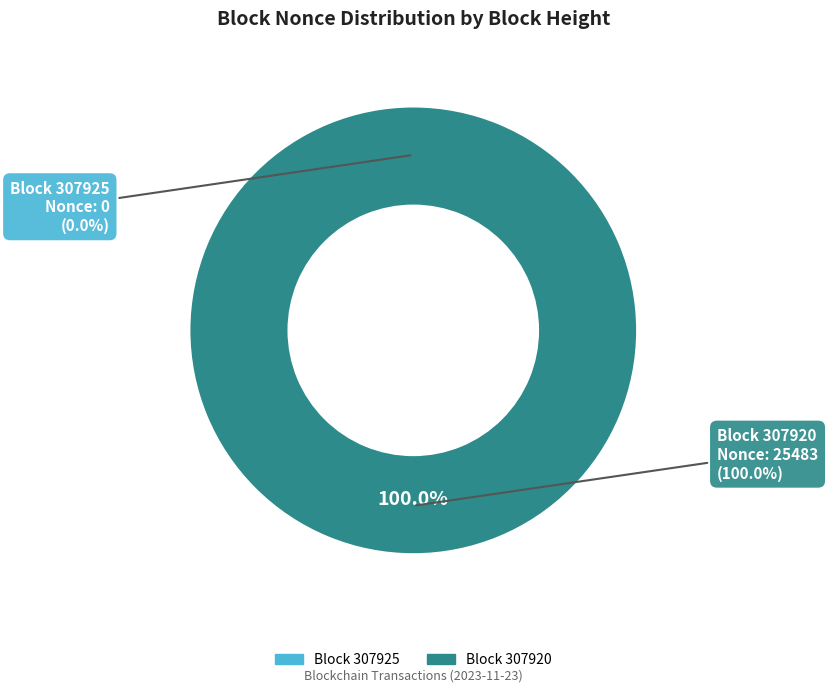

To the nearest percent, what is the average slice percentage?

50%